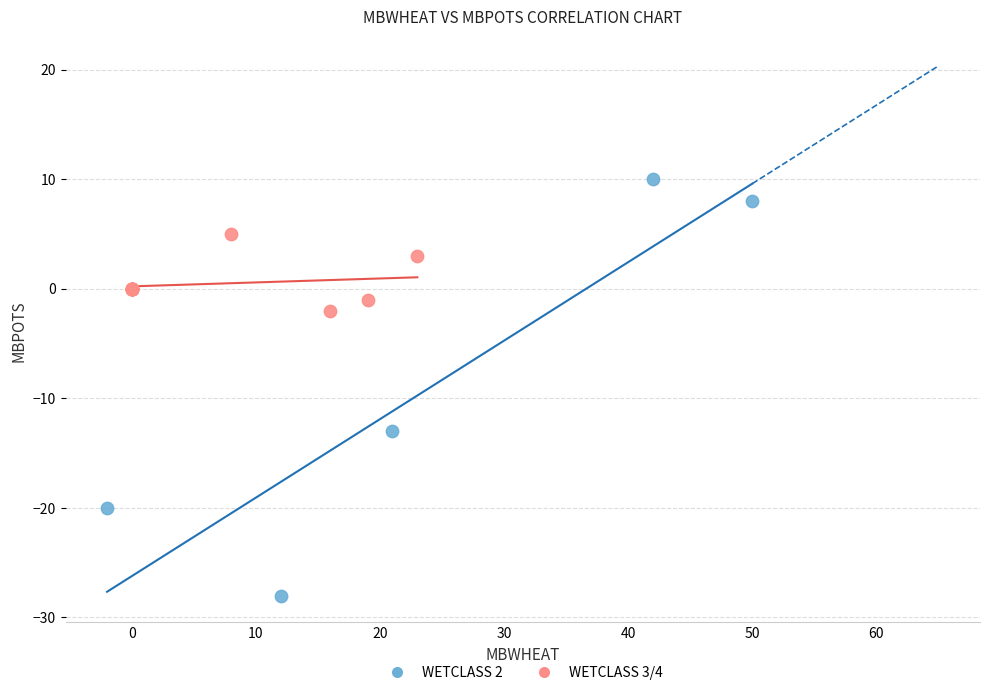

What are all the series names shown in the legend?

WETCLASS 2, WETCLASS 3/4